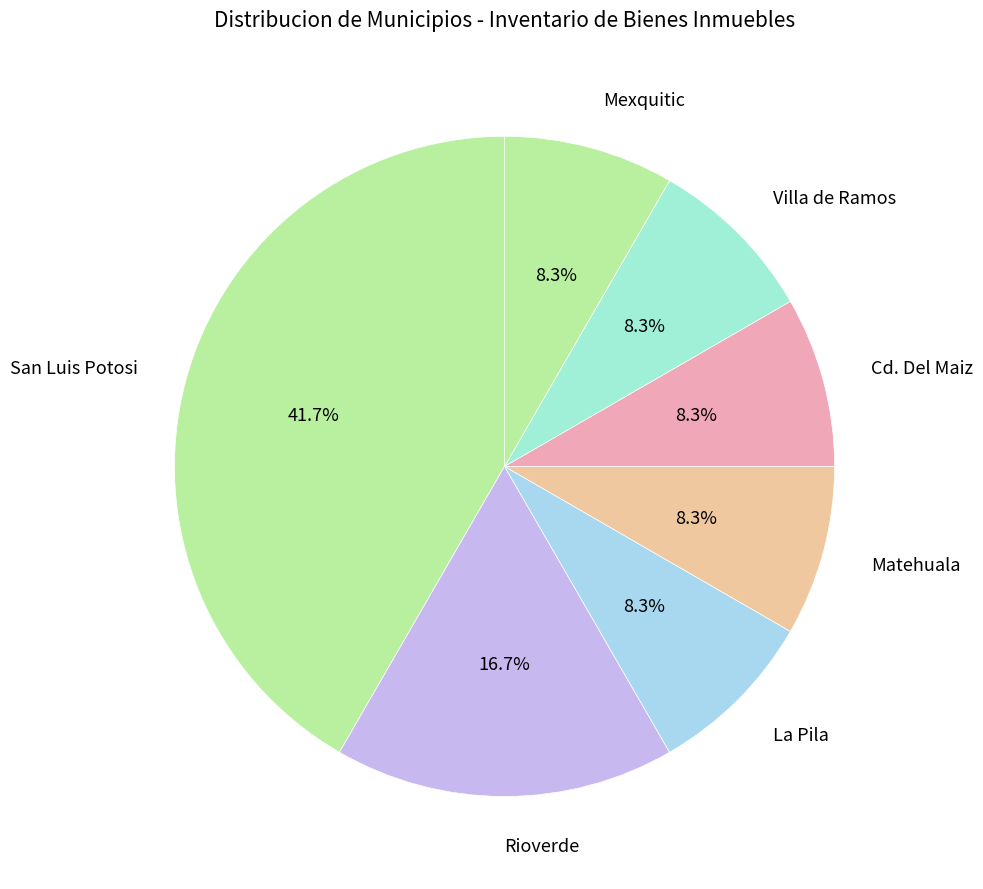

Is there any slice that represents more than half of the pie?

No